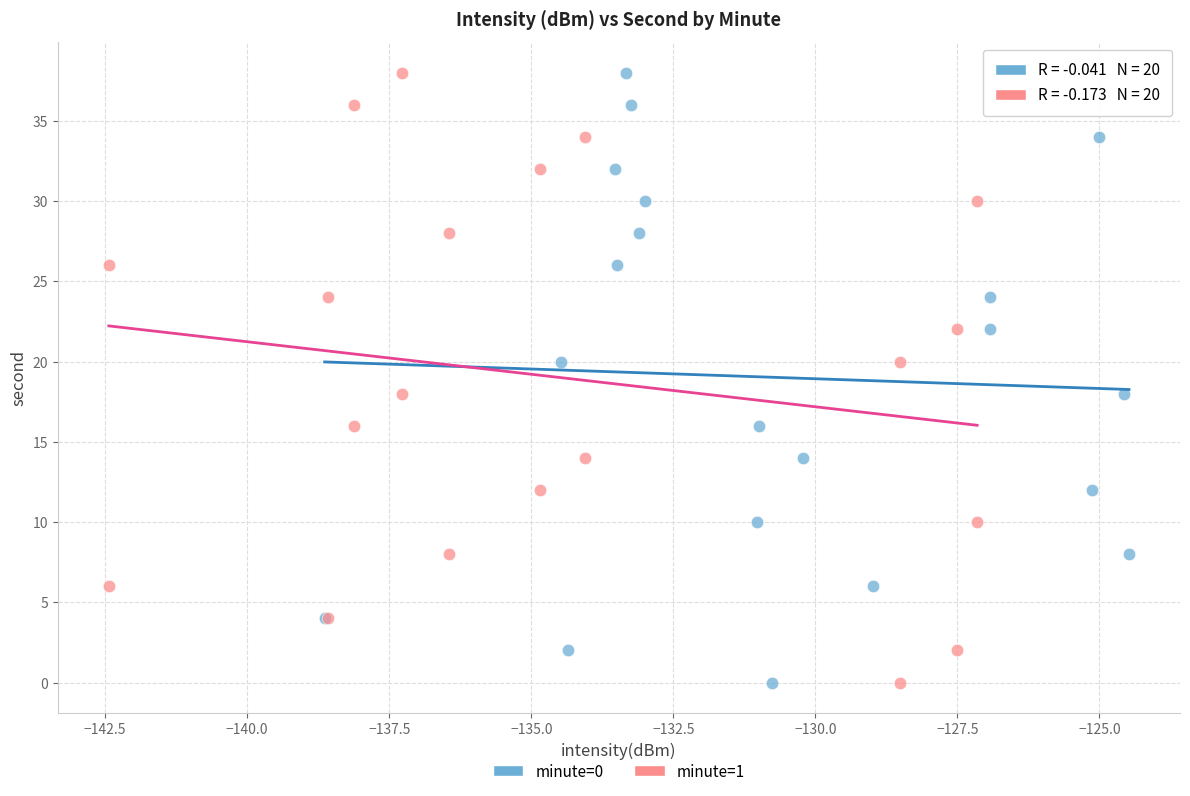

What are all the series names shown in the legend?

minute=0, minute=1